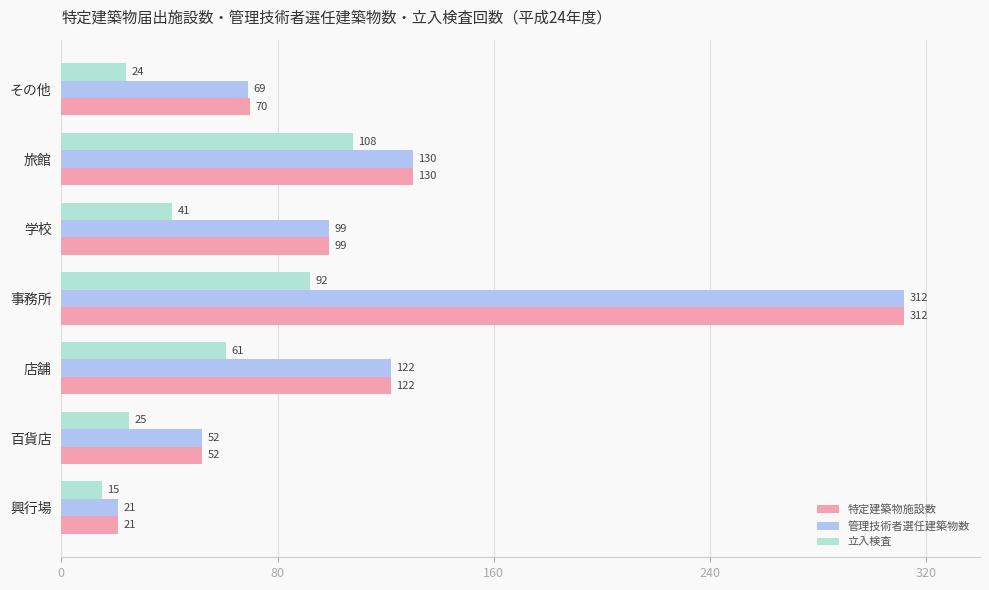

Rank the categories by 立入検査 value from highest to lowest.

旅館, 事務所, 店舗, 学校, 百貨店, その他, 興行場